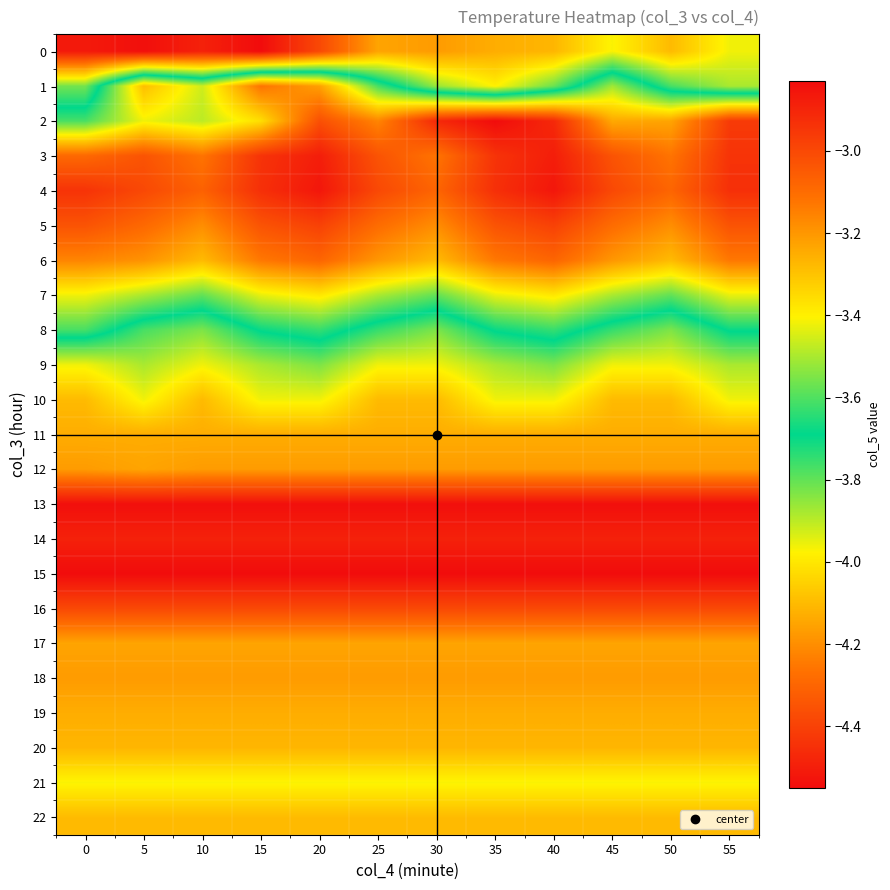

At which category is the sum across all series the highest?

10